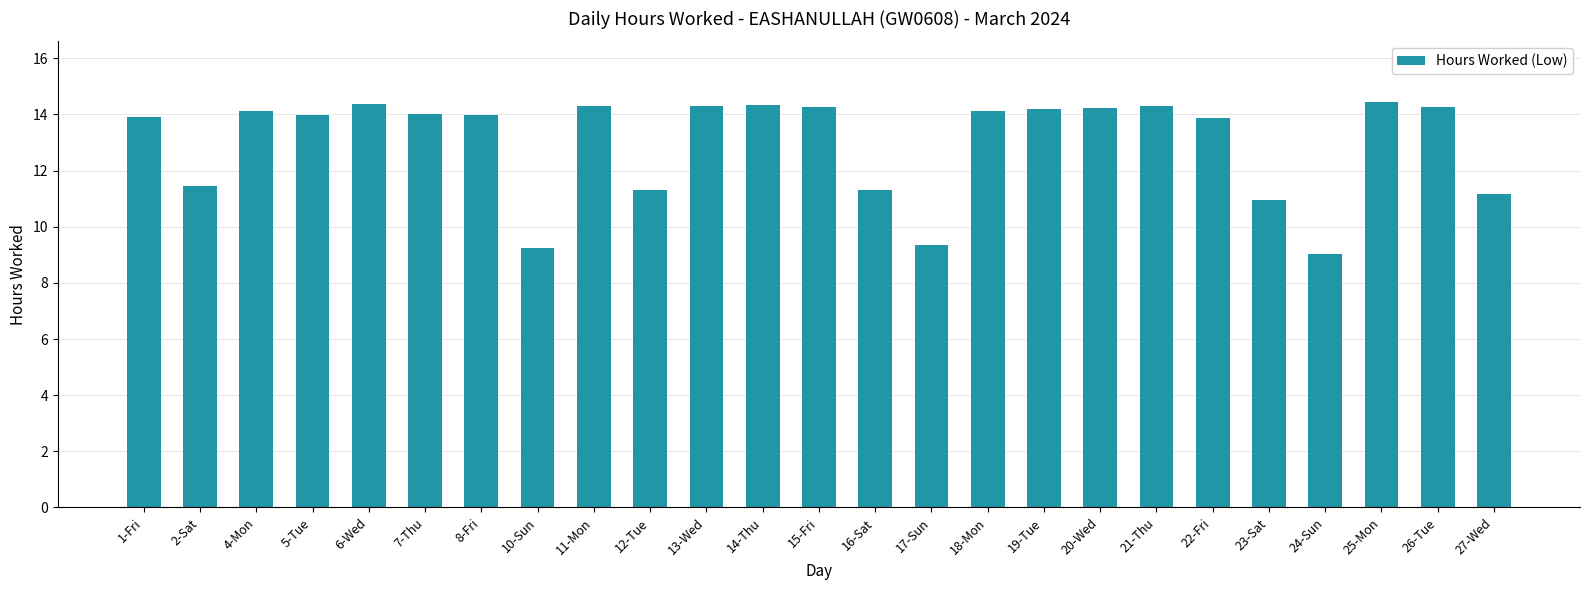

What is the label of the 2nd bar from the left?

2-Sat